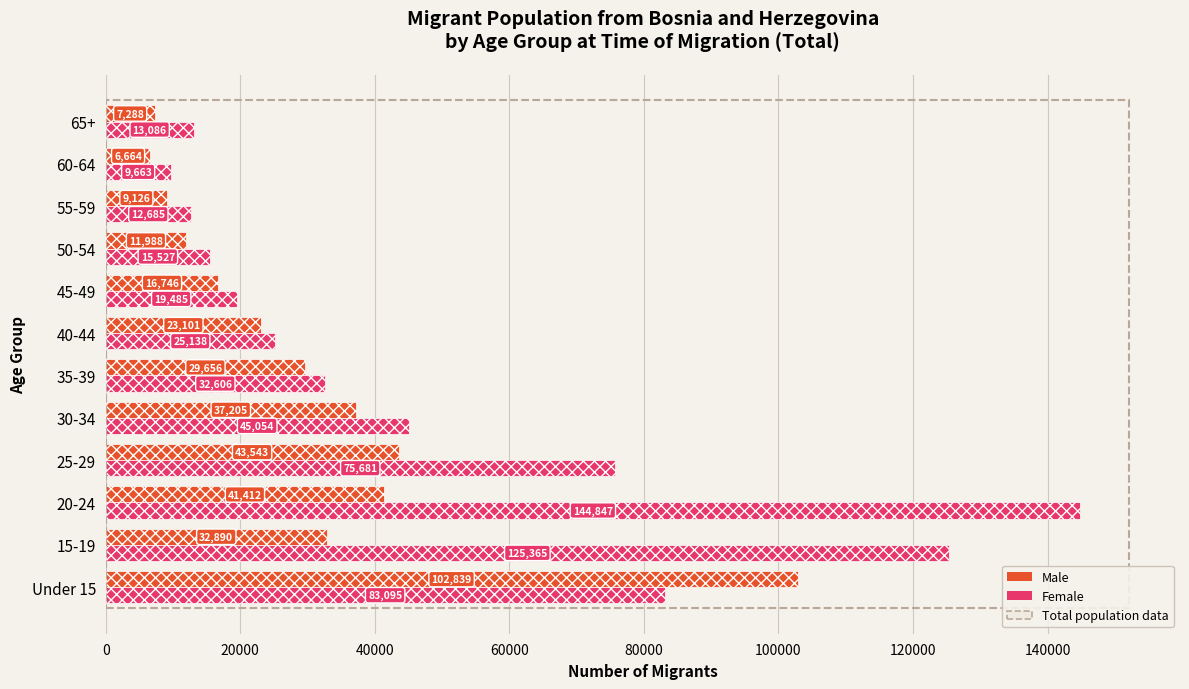

What is the total value across all series at Under 15?

185934